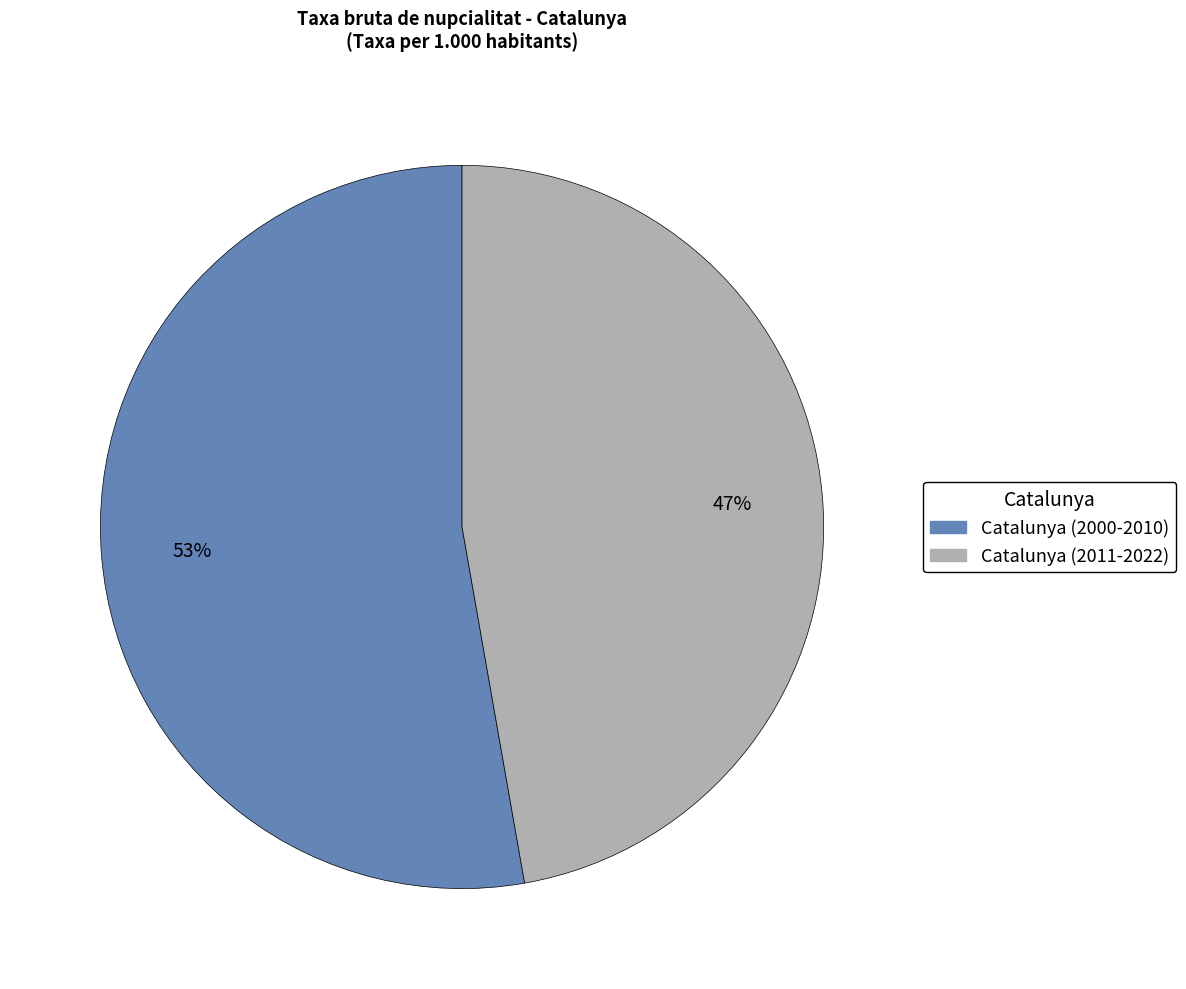

To the nearest percent, what is the average slice percentage?

50%